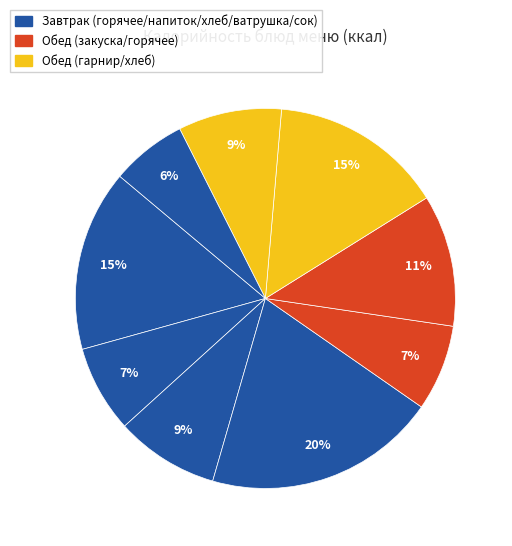

How many slices are in this pie chart?

9